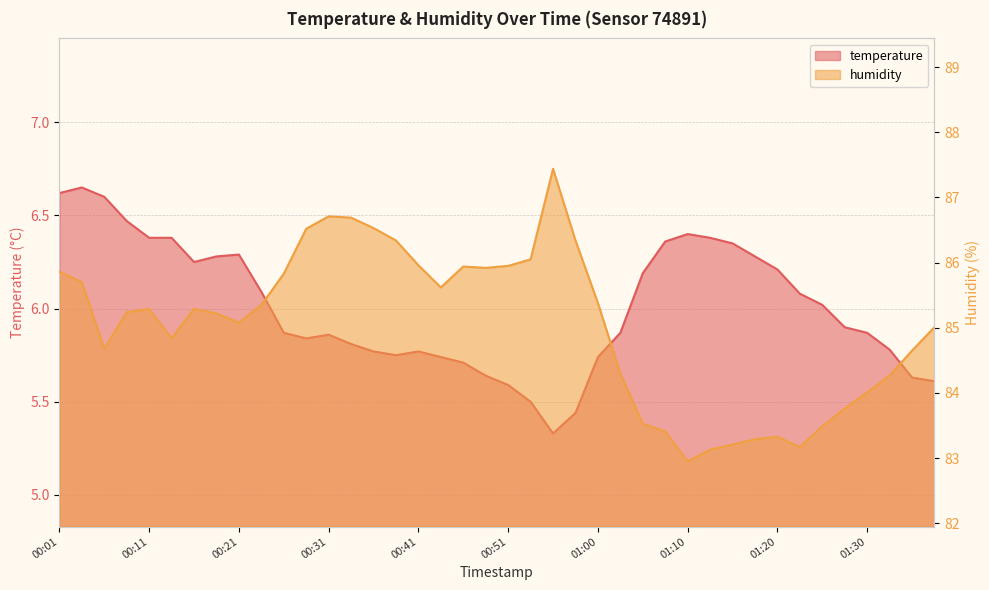

List the series in order of their peak value, highest first.

humidity, temperature